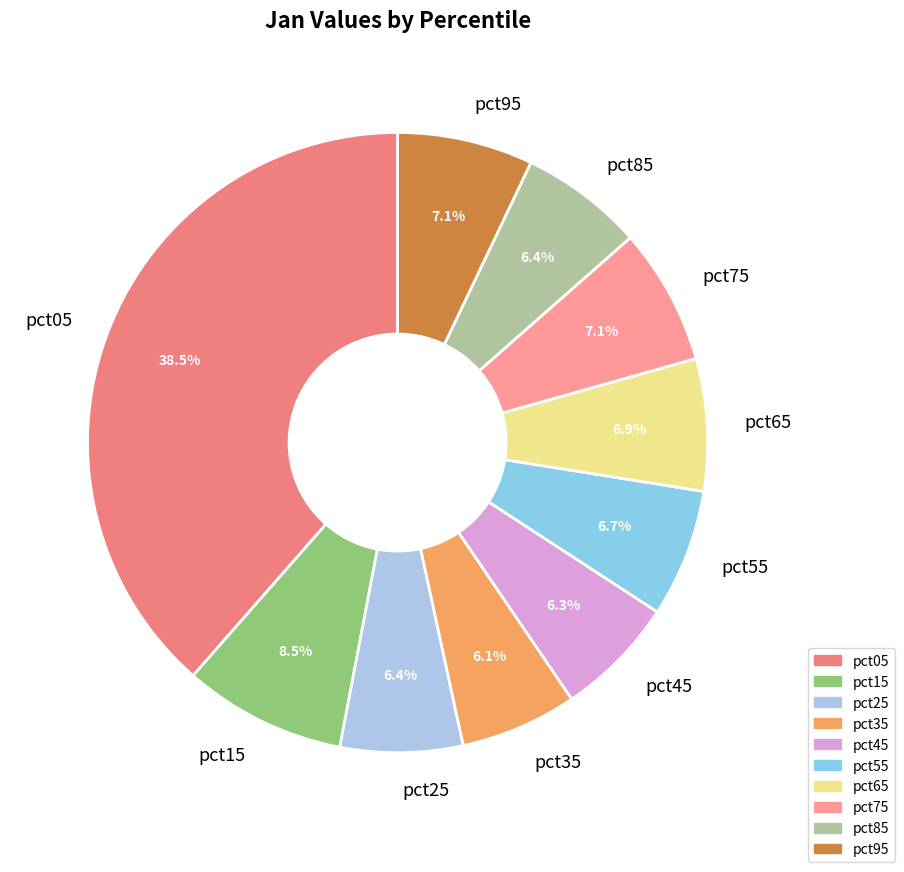

What percentage is NOT represented by pct95?

92.9%